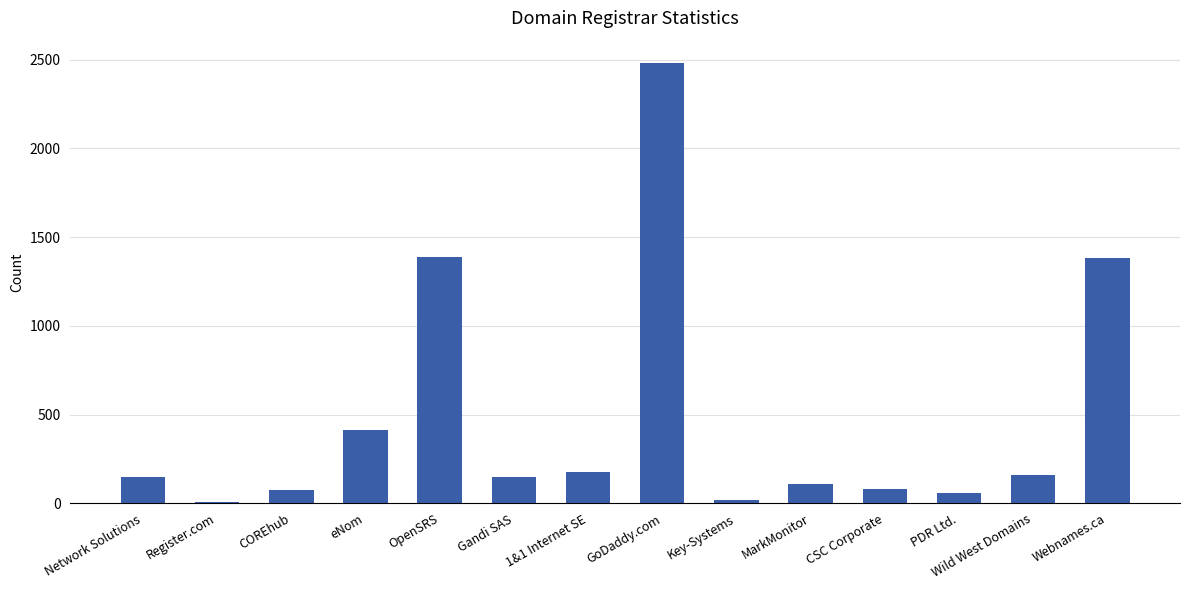

What is the difference between the maximum and second lowest values?

2463